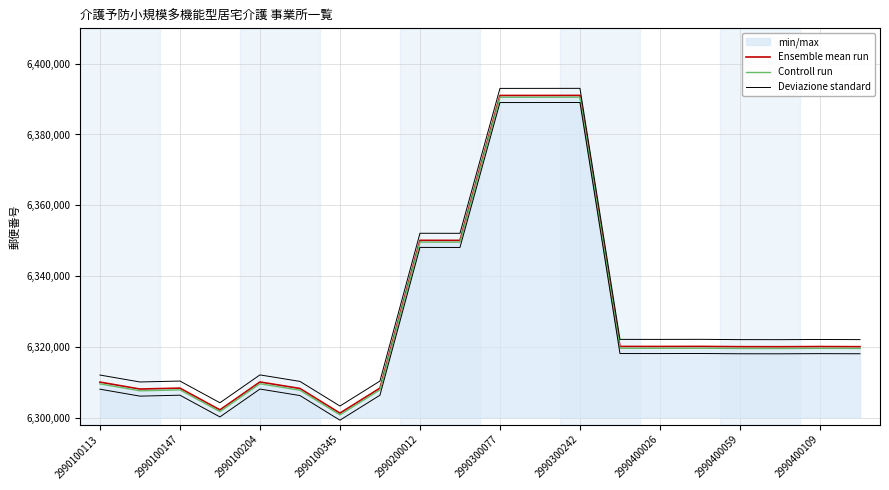

True or false: Ensemble mean run and Deviazione standard intersect in this chart.

False